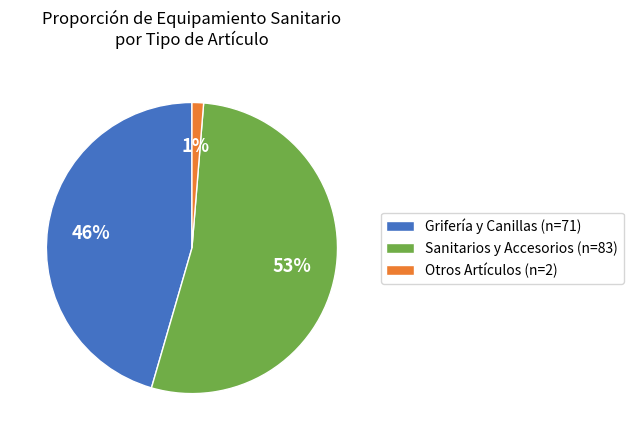

The Grifería y Canillas (n=71) slice represents 46% of the pie. True or false?

True